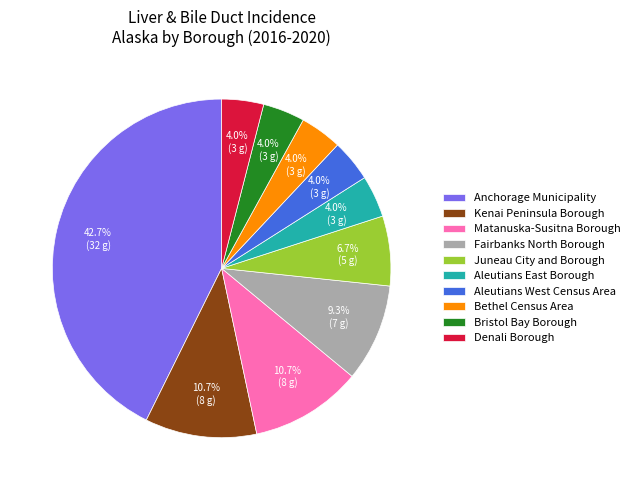

To the nearest percent, what portion does Juneau City and Borough represent?

7%